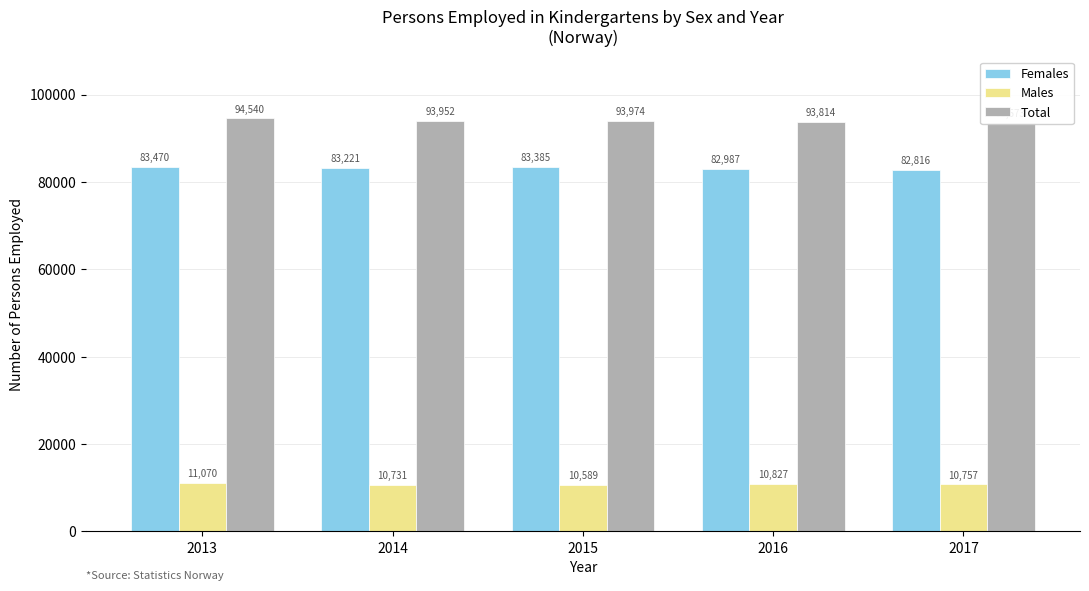

Rank the series at 2013 from highest to lowest value.

Total, Females, Males